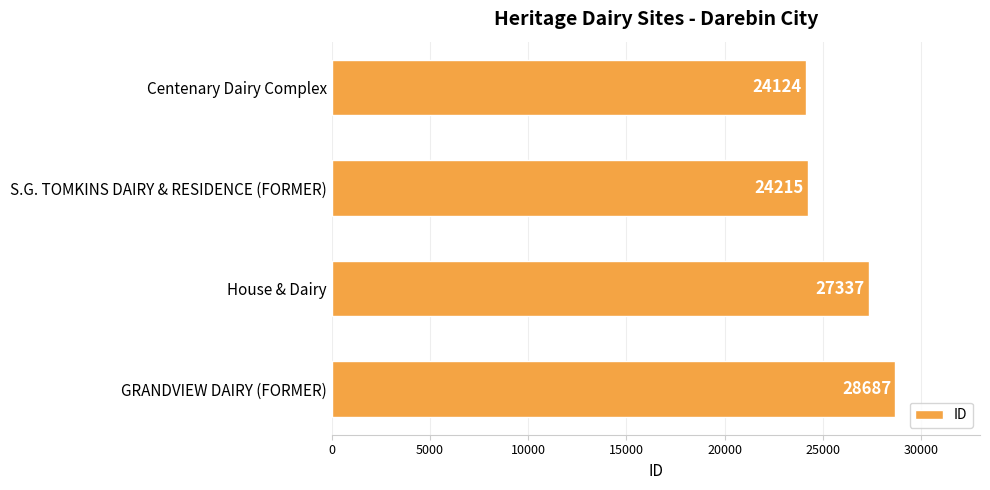

Reading top to bottom, extract all data points from this chart.

24124	24215	27337	28687